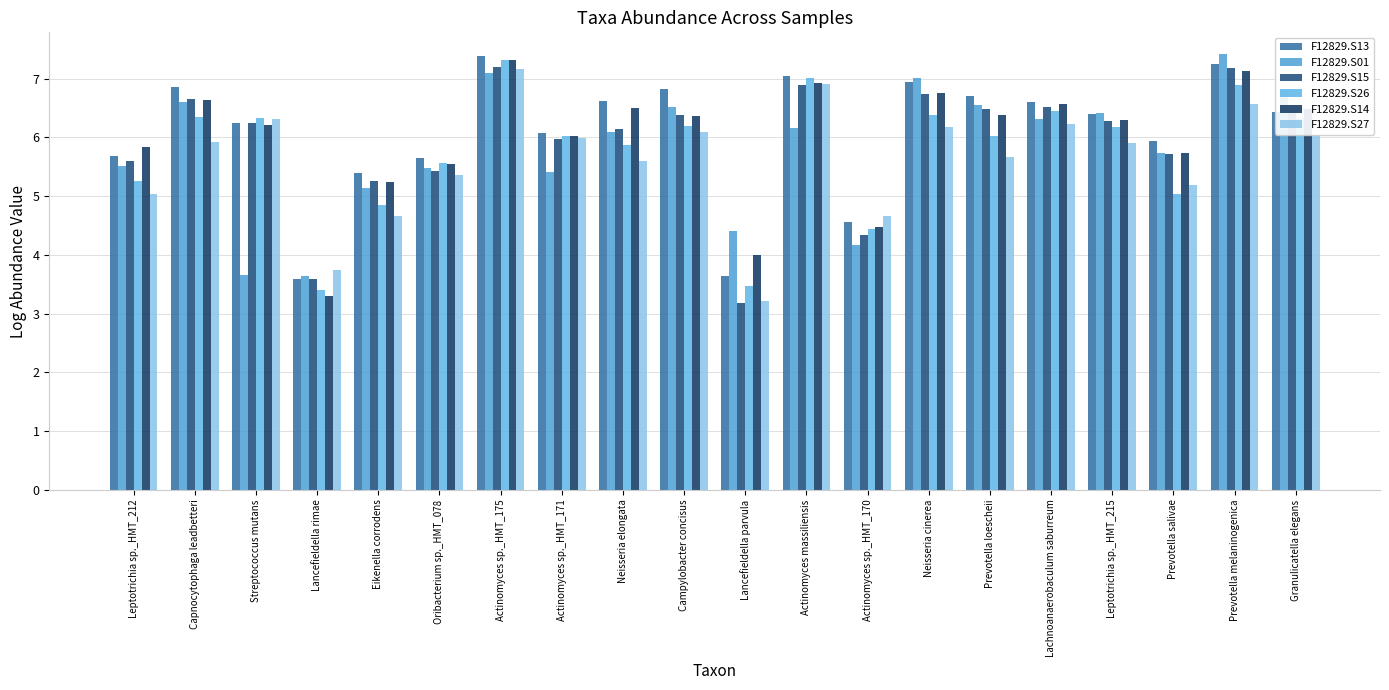

What position from the right is Prevotella loescheii?

6